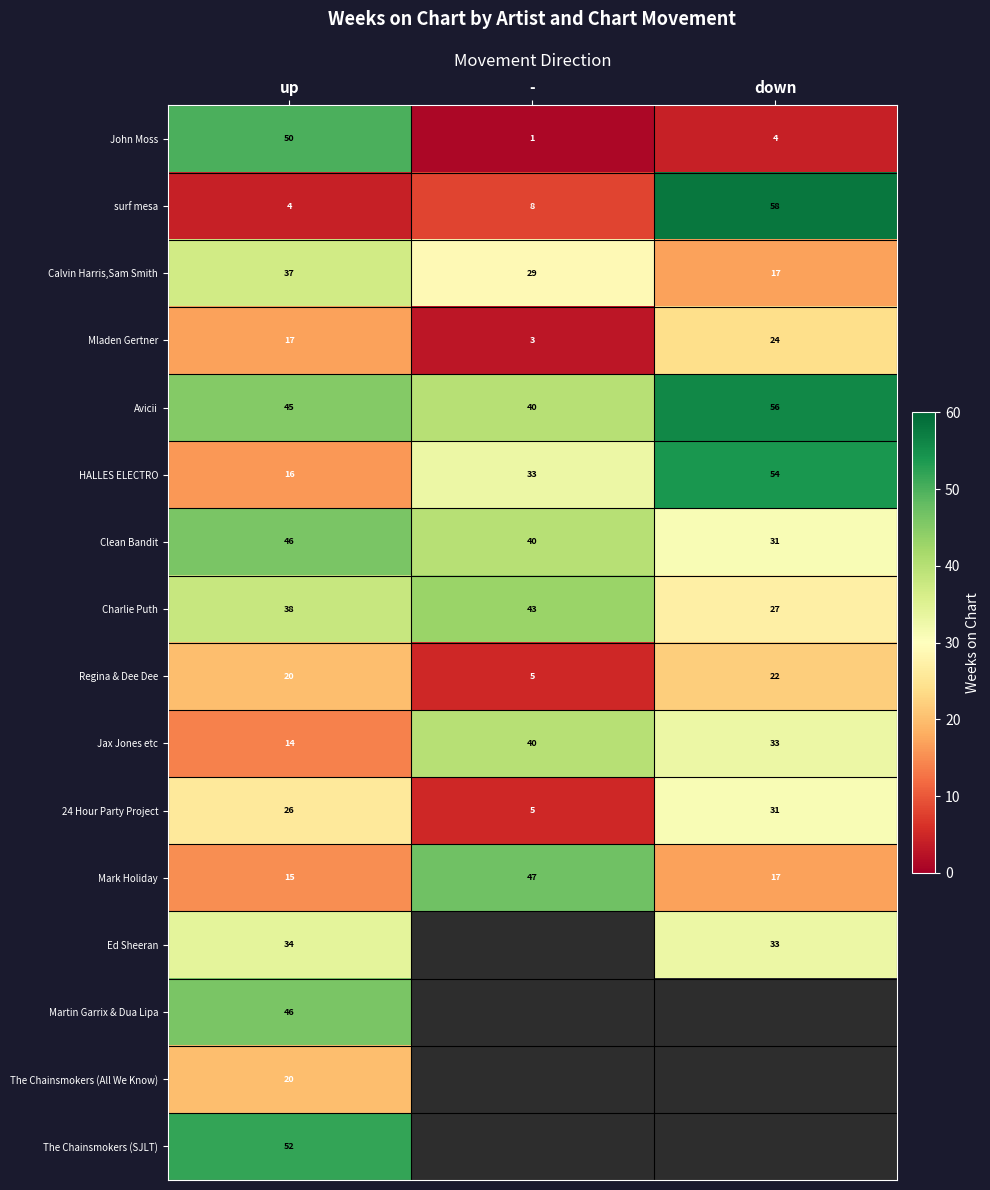

Is it true that John Moss equals 1 at -?

True